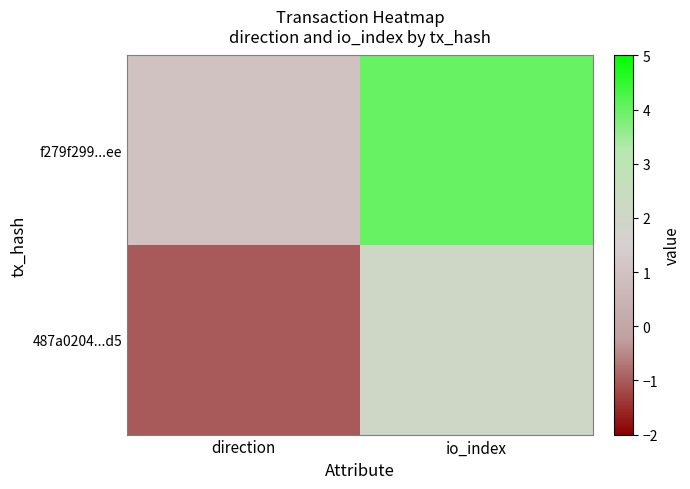

Reading left to right, transcribe all the data shown in this chart.

487a0204...d5: direction=-1	io_index=2
f279f299...ee: direction=1	io_index=4